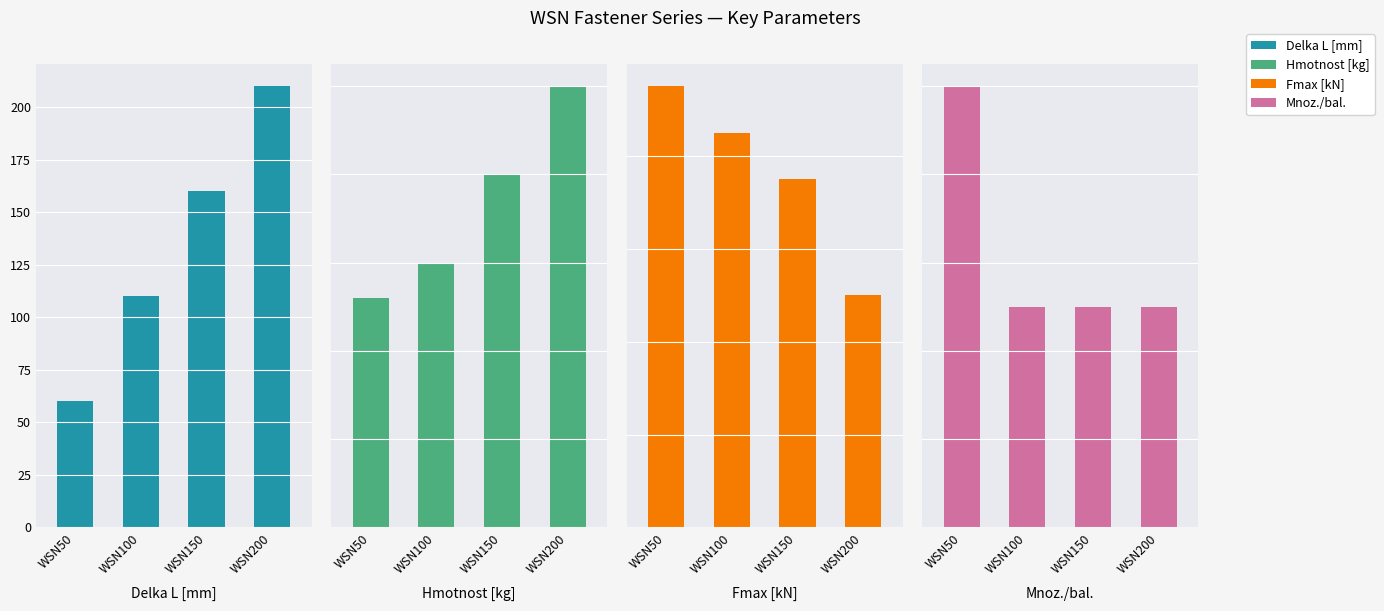

What are all the series names shown in the legend?

Delka L [mm], Hmotnost [kg], Fmax [kN], Mnoz./bal.